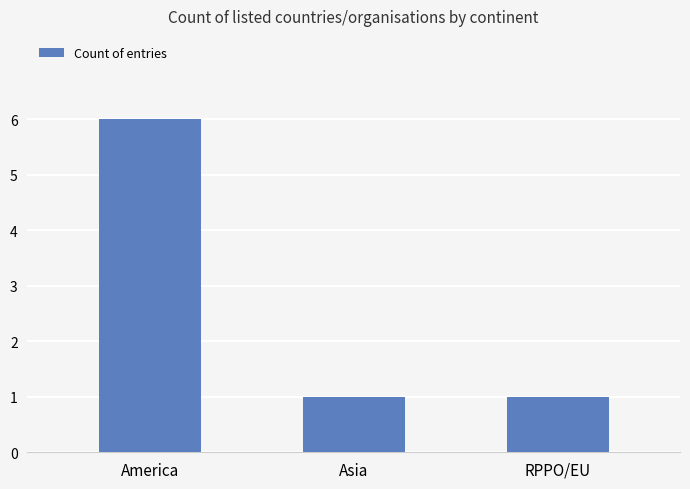

Reading left to right, what are all the values shown in this chart?

America=6	Asia=1	RPPO/EU=1